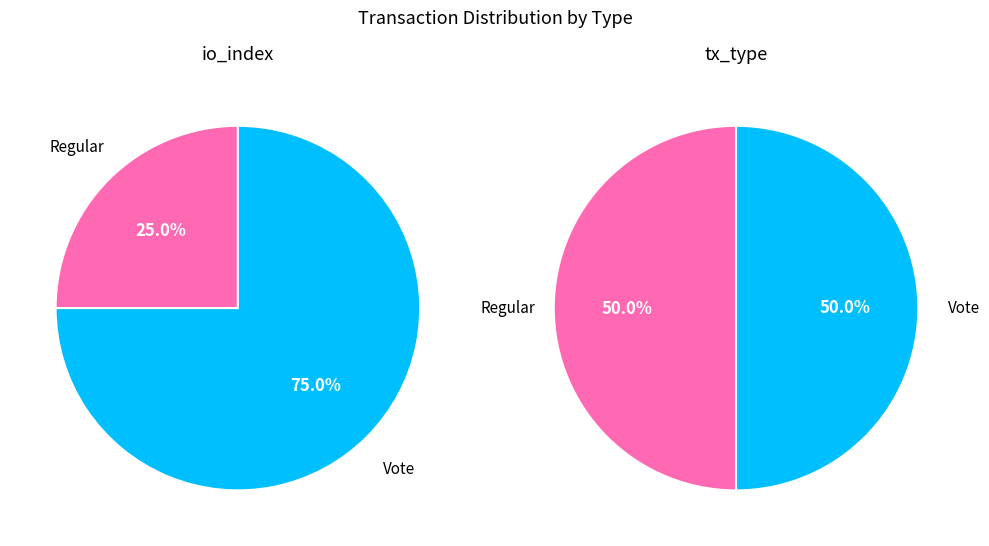

To the nearest percent, what is the difference between the largest and smallest slice percentages?

50%